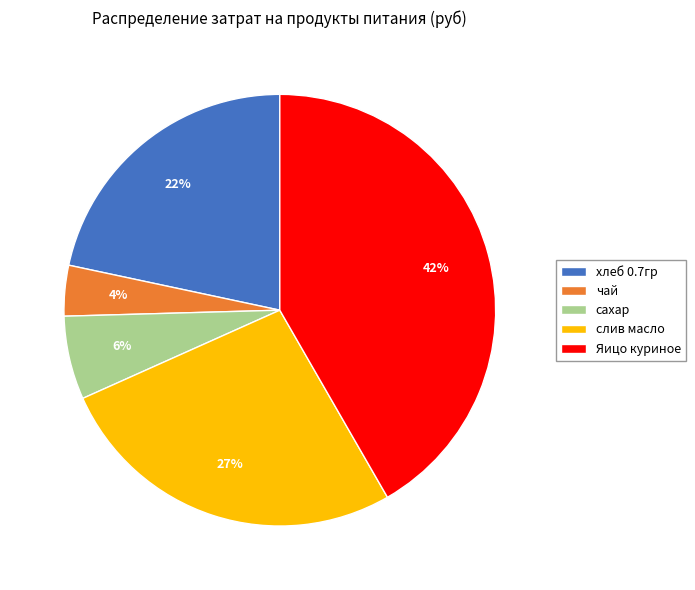

What is the ratio of the value at слив масло to the value at хлеб 0.7гр?

1.2